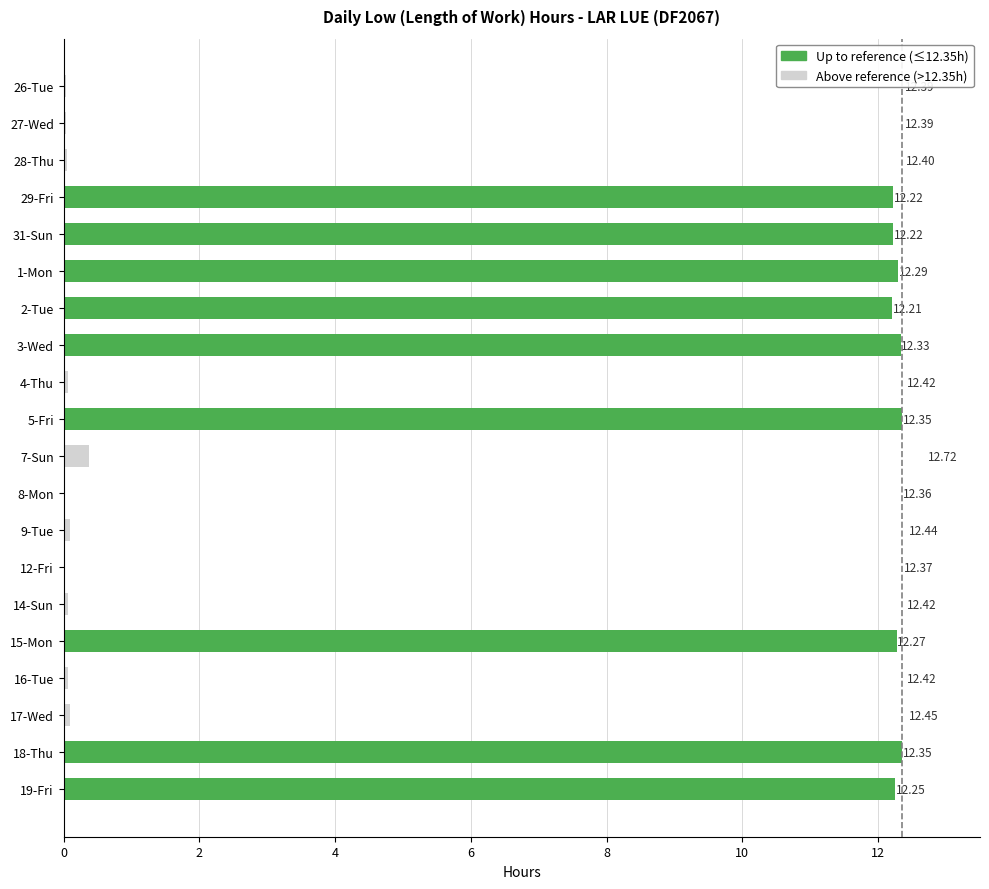

What is the sum of all Up to reference (≤12.35h) values?

110.5